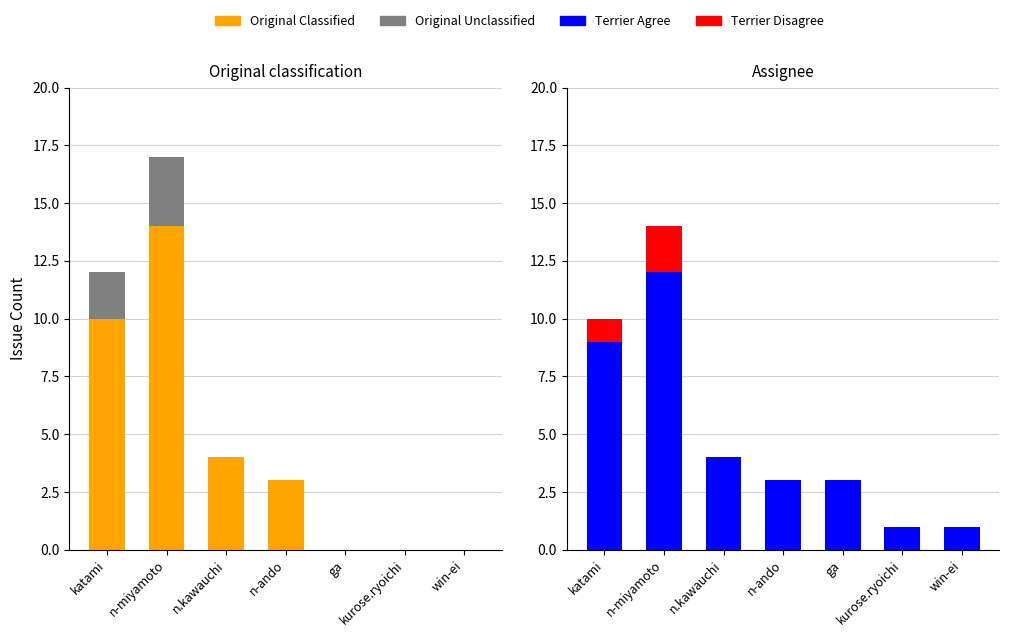

What is the total value across all series at ga?

3